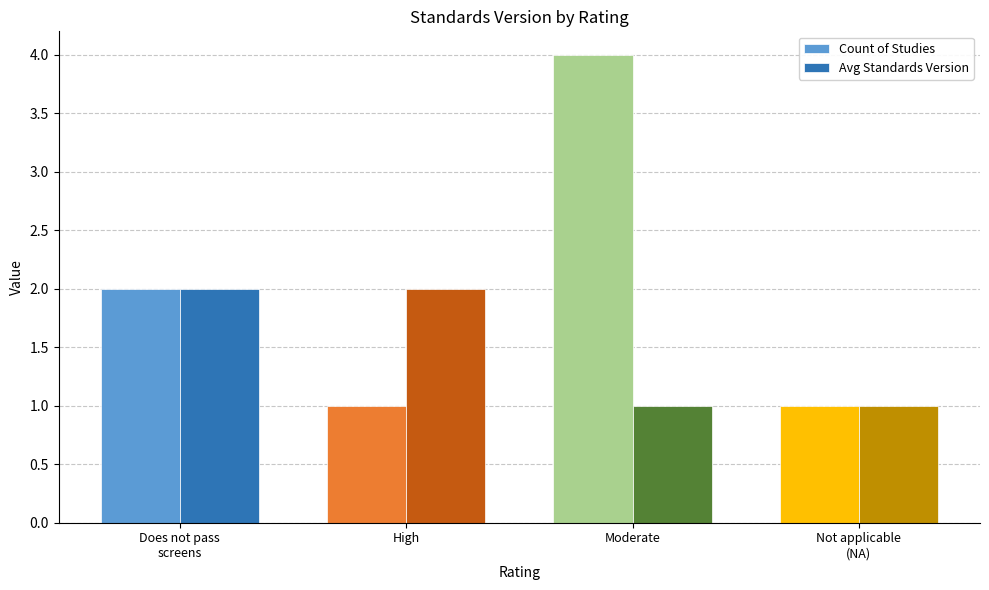

Count the Count of Studies values in the range 1 to 4.

4